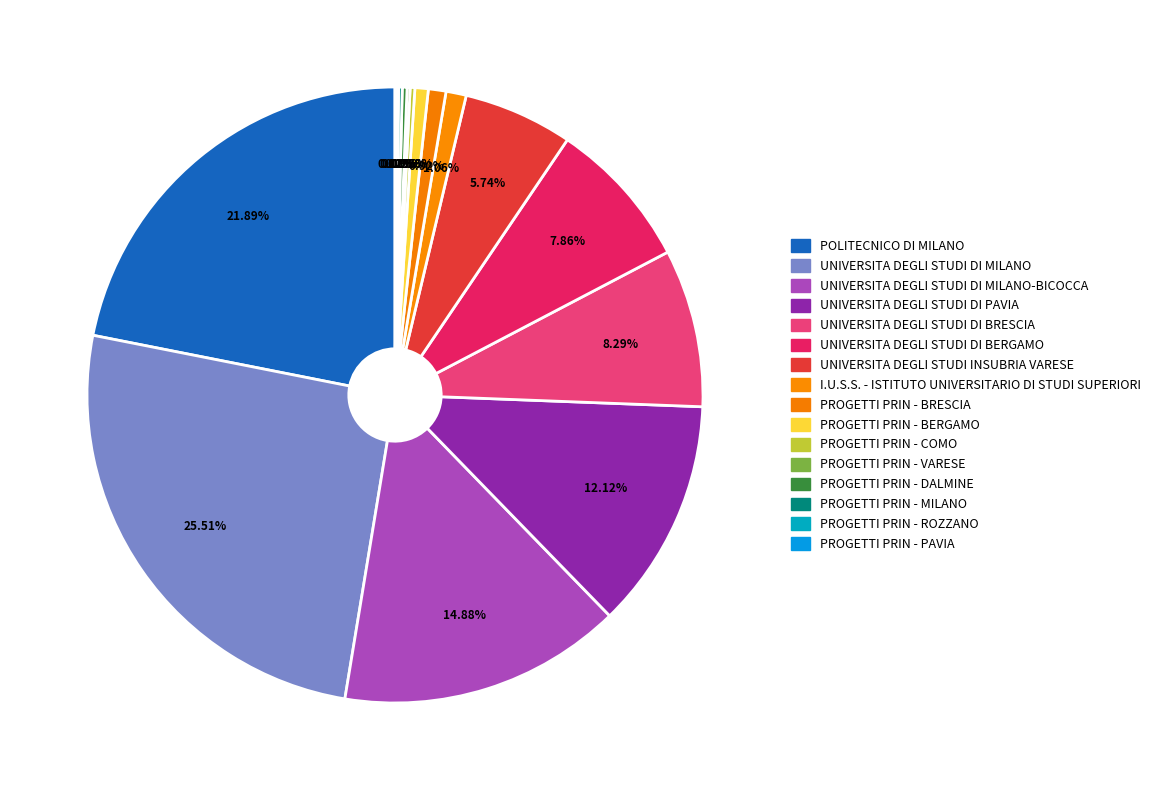

To the nearest percent, what is the average slice percentage?

6%